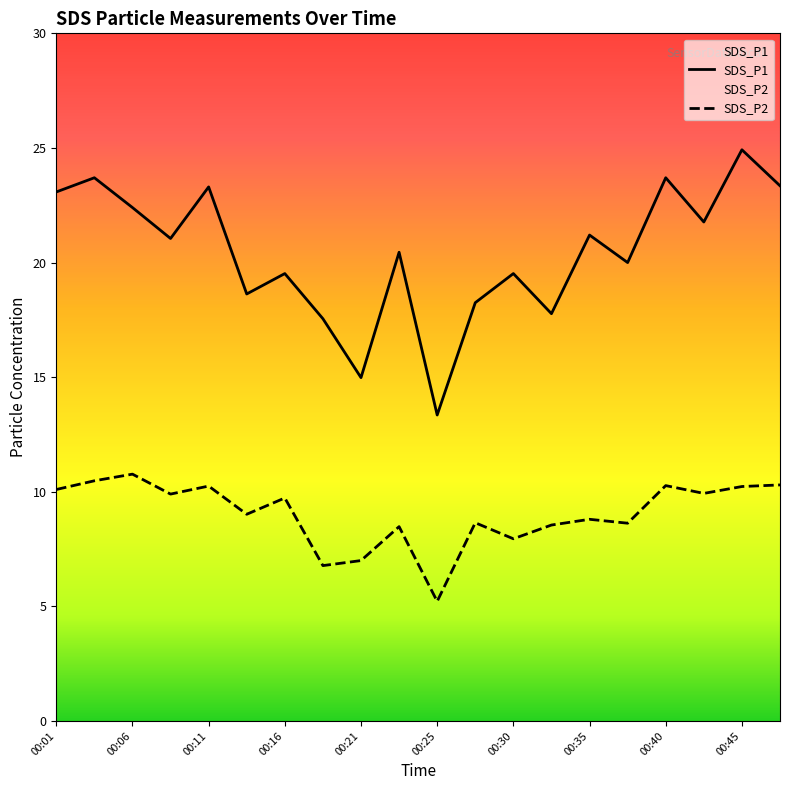

Reading left to right, extract all data points from this chart.

SDS_P1: 00:01=23.1	00:03=23.7	00:06=22.4	00:08=21.1	00:11=23.3	00:13=18.6	00:16=19.5	00:18=17.6	00:21=15.0	00:23=20.4	00:25=13.3	00:28=18.2	00:30=19.5	00:33=17.8	00:35=21.2	00:38=20.0	00:40=23.7	00:42=21.8	00:45=24.9	00:47=23.4
SDS_P2: 00:01=10.1	00:03=10.5	00:06=10.8	00:08=9.9	00:11=10.2	00:13=9.0	00:16=9.7	00:18=6.8	00:21=7.0	00:23=8.5	00:25=5.2	00:28=8.7	00:30=8.0	00:33=8.6	00:35=8.8	00:38=8.6	00:40=10.3	00:42=9.9	00:45=10.2	00:47=10.3